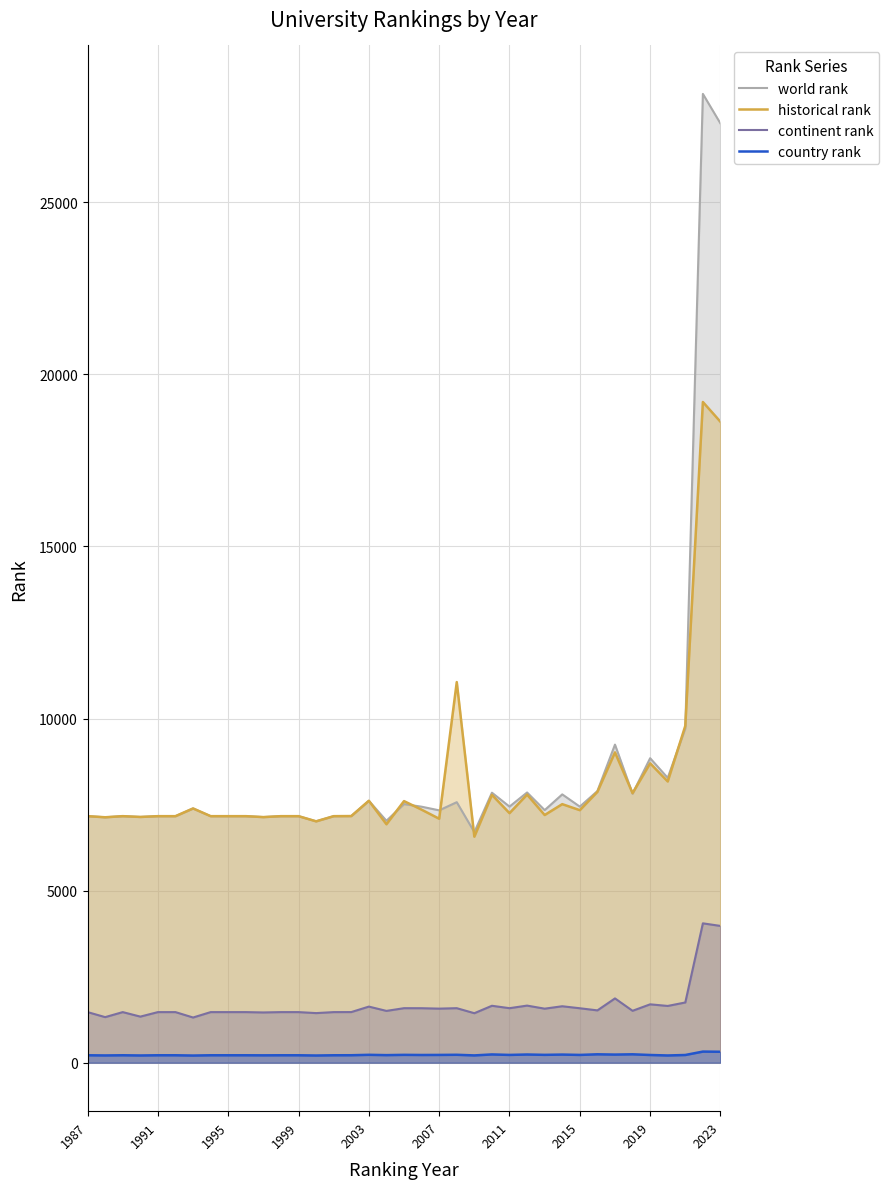

Does the chart have visible grid lines?

Yes